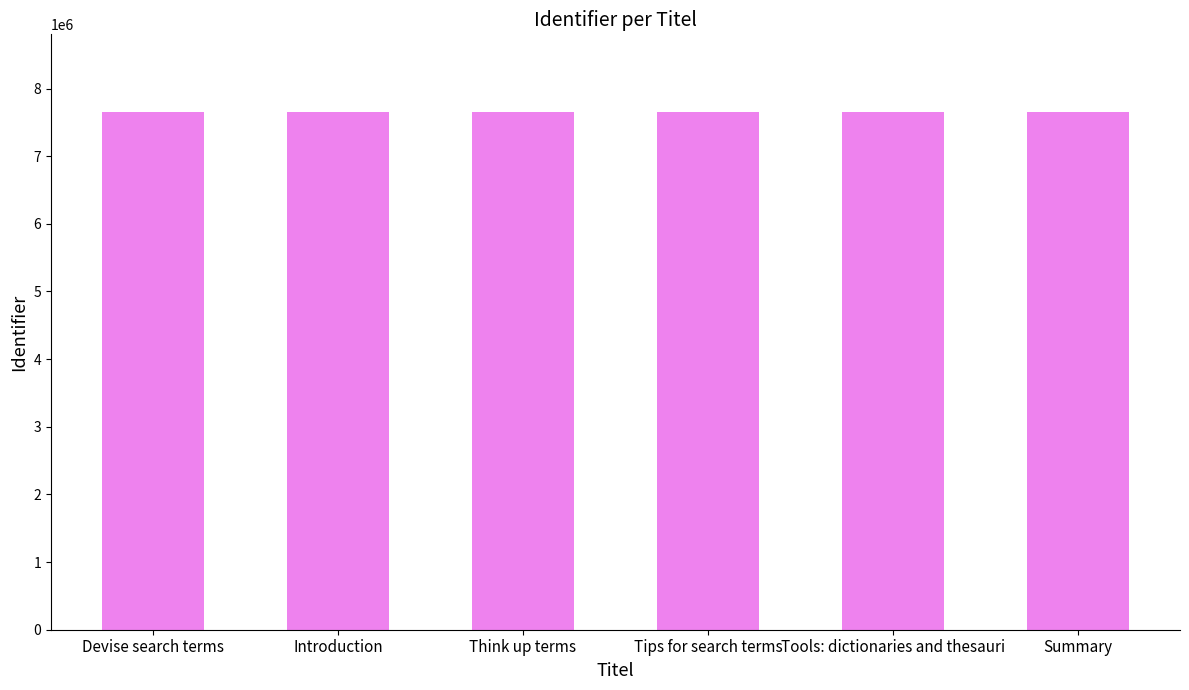

Read the value at Summary.

7653483